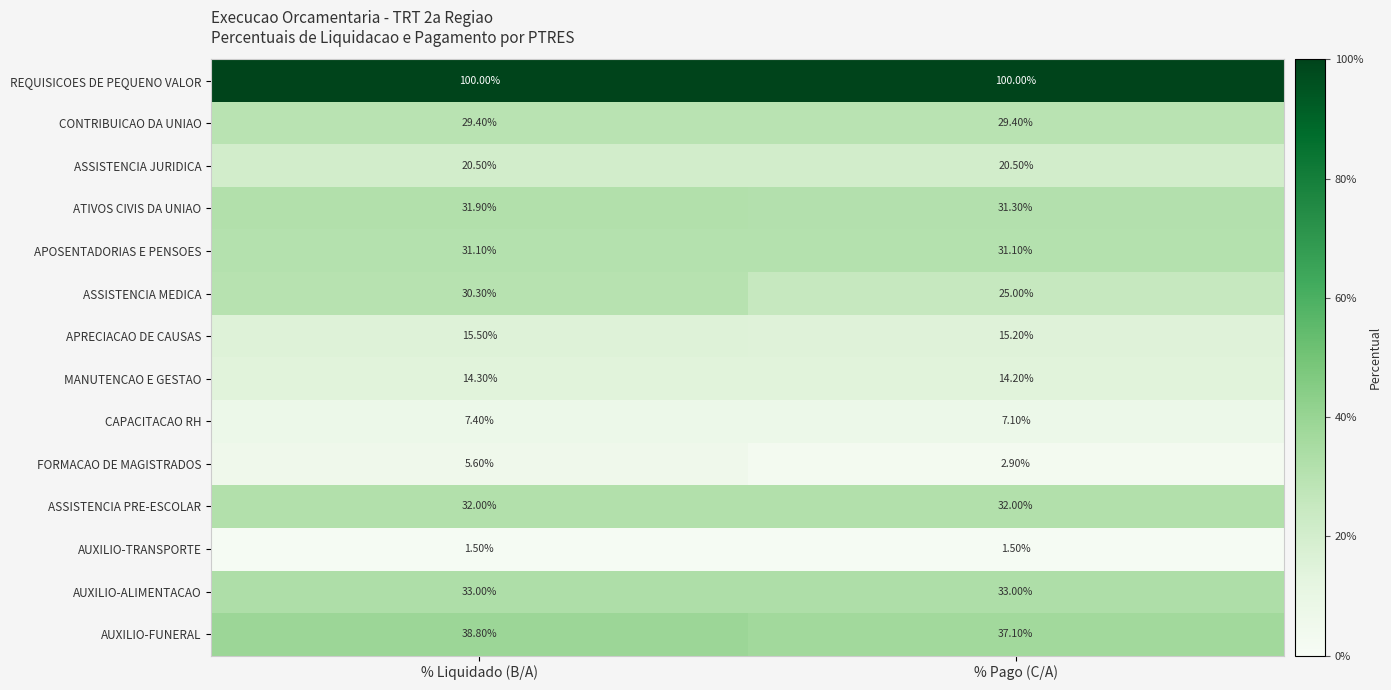

What is the difference between the highest and lowest values at % Pago (C/A)?

98.5